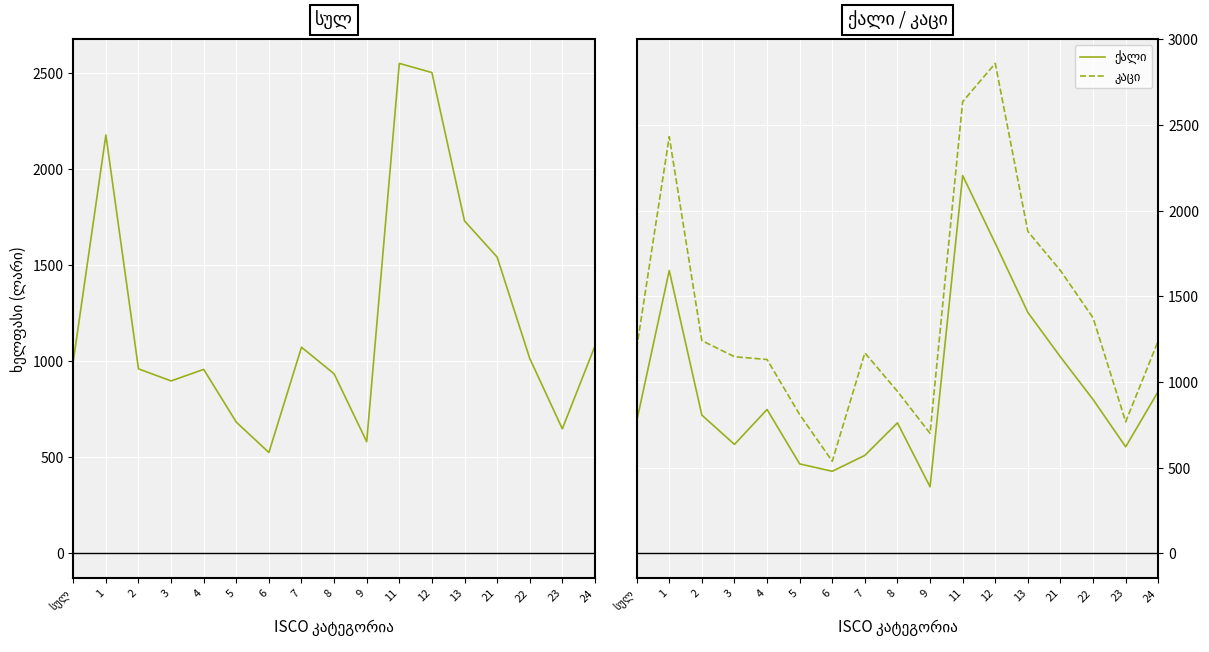

Is the value of სულ at 5 greater than the value of კაცი at 5?

No